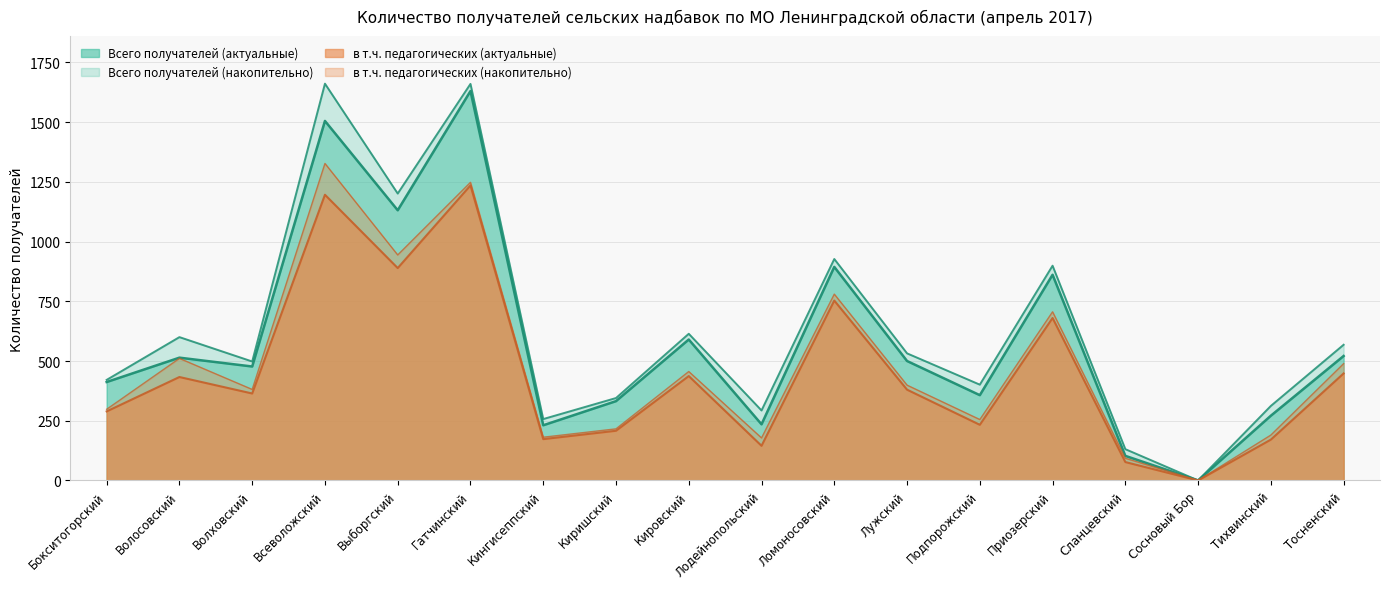

Between Волосовский and Выборгский, which is larger?

Выборгский